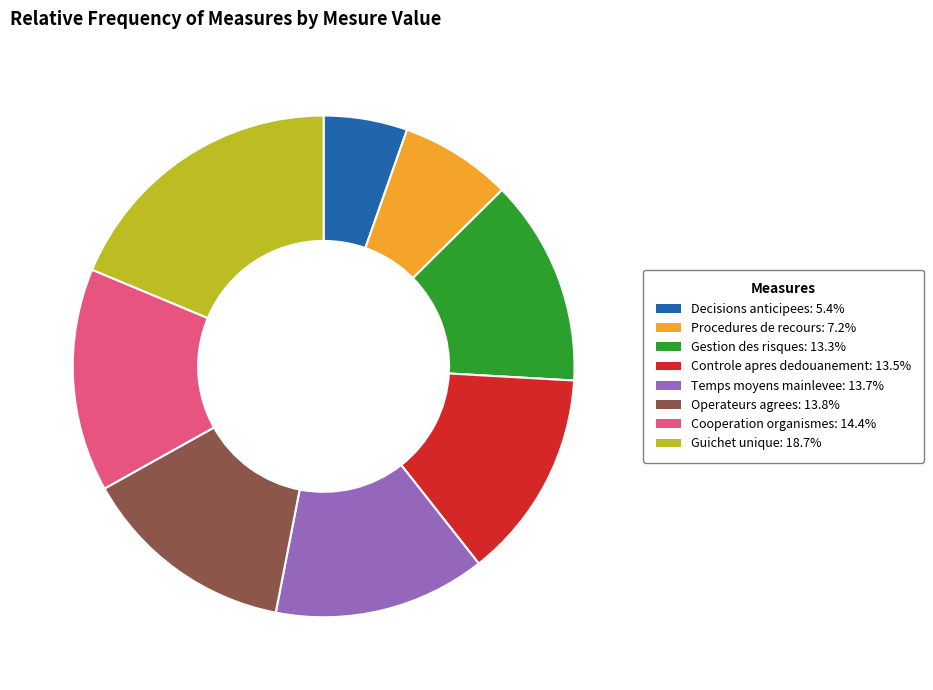

Does Cooperation organismes: 14.4% account for over 50% of the chart?

No